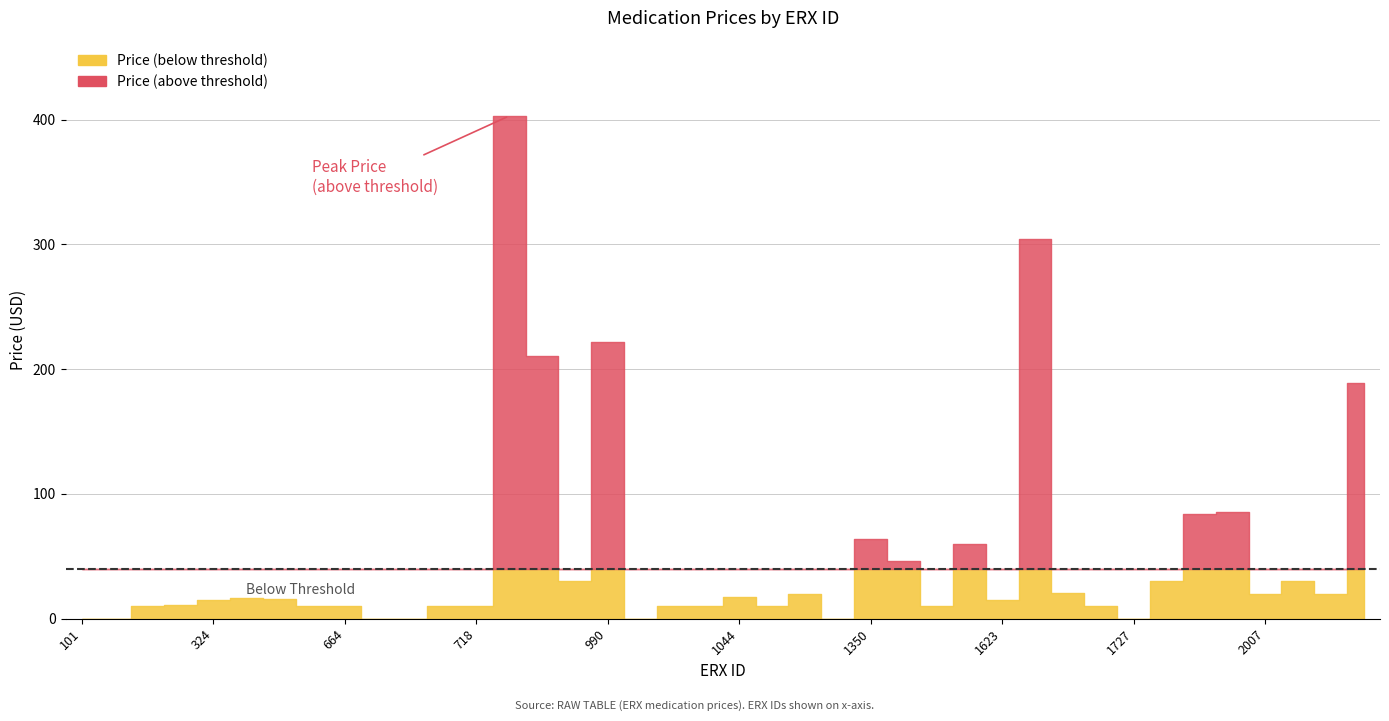

Which has a higher value, 1359 or 717?

1359